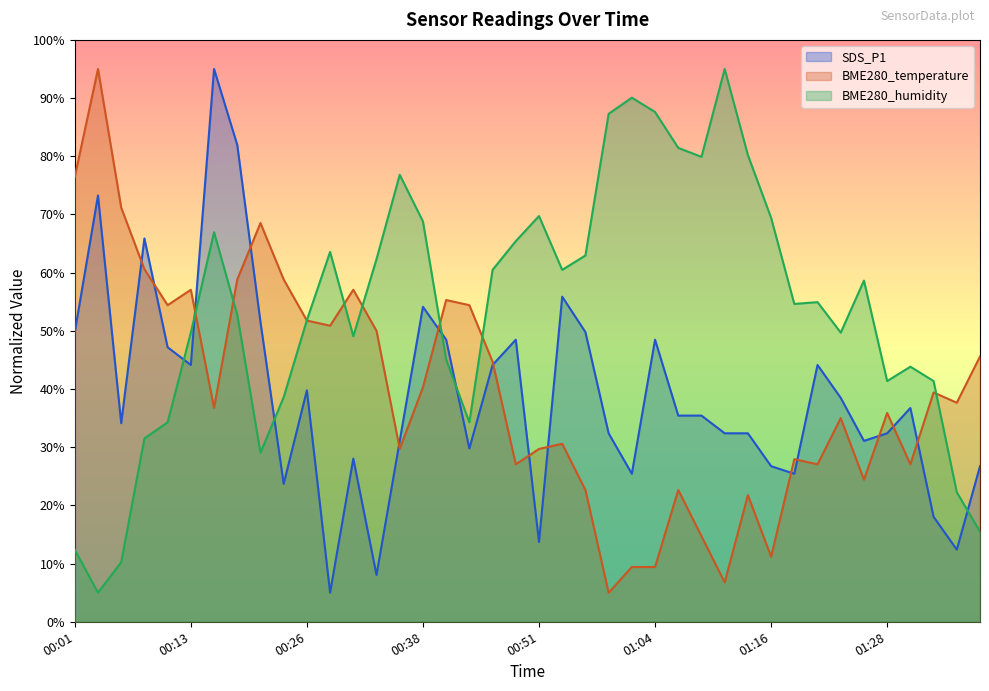

How many interior local valleys does the SDS_P1 series have?

11